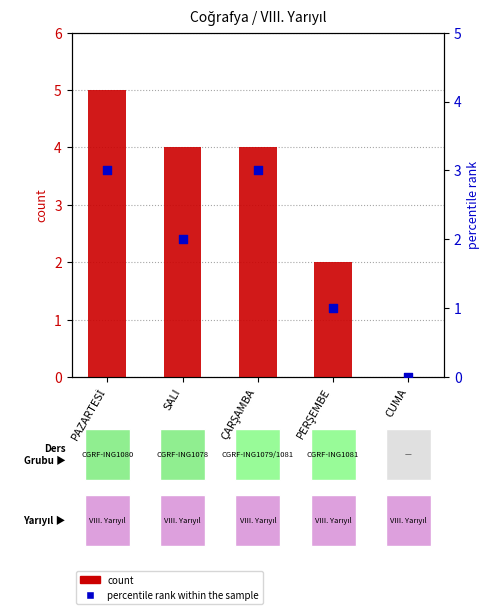

Which series reaches the maximum Y coordinate?

count